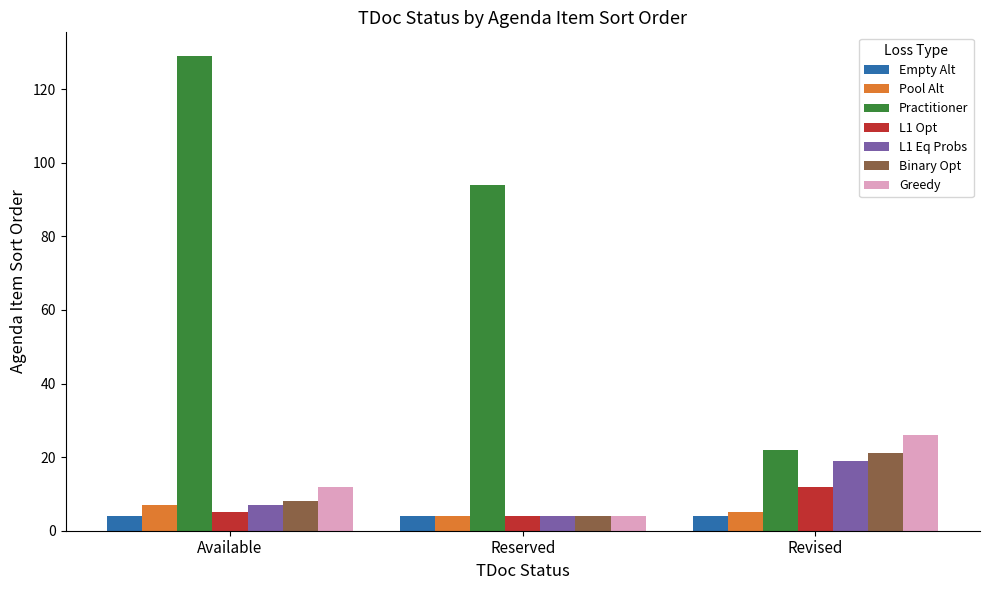

Reading left to right, what are all the values shown in this chart?

Empty Alt: 4	4	4
Pool Alt: 7	4	5
Practitioner: 129	94	22
L1 Opt: 5	4	12
L1 Eq Probs: 7	4	19
Binary Opt: 8	4	21
Greedy: 12	4	26